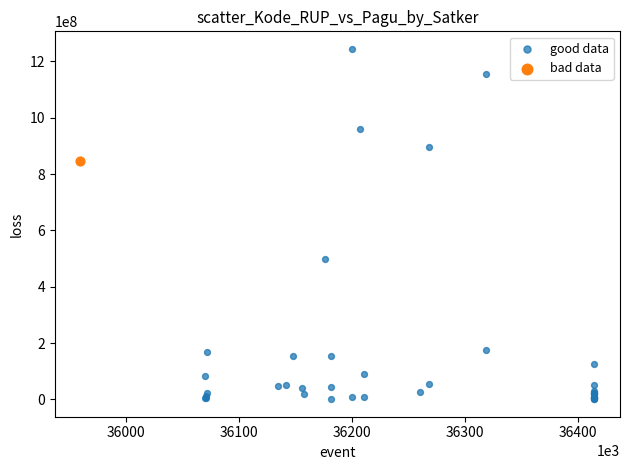

What are all the series names shown in the legend?

good data, bad data